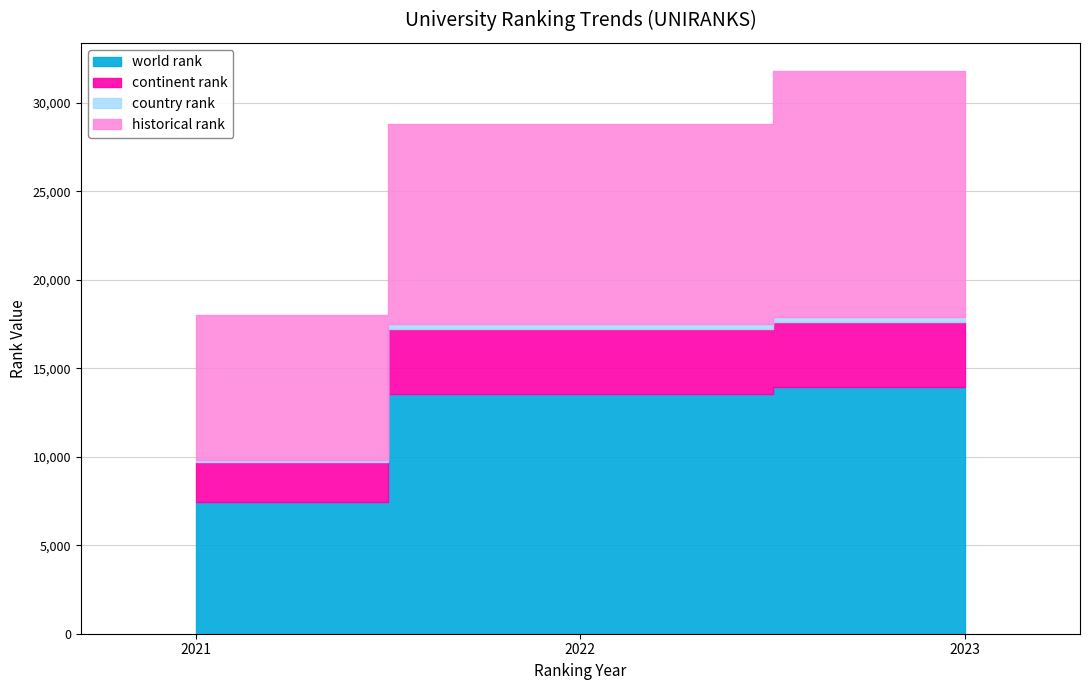

The value of world rank at 2021 is 2133. True or false?

False